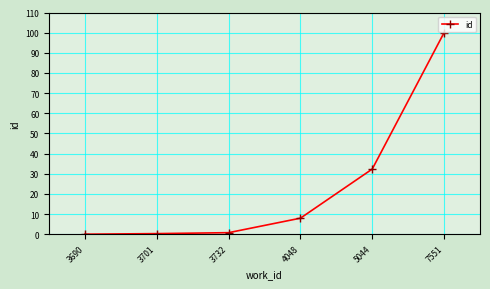

The chart shows a value of 100.0 at 7551. True or false?

True